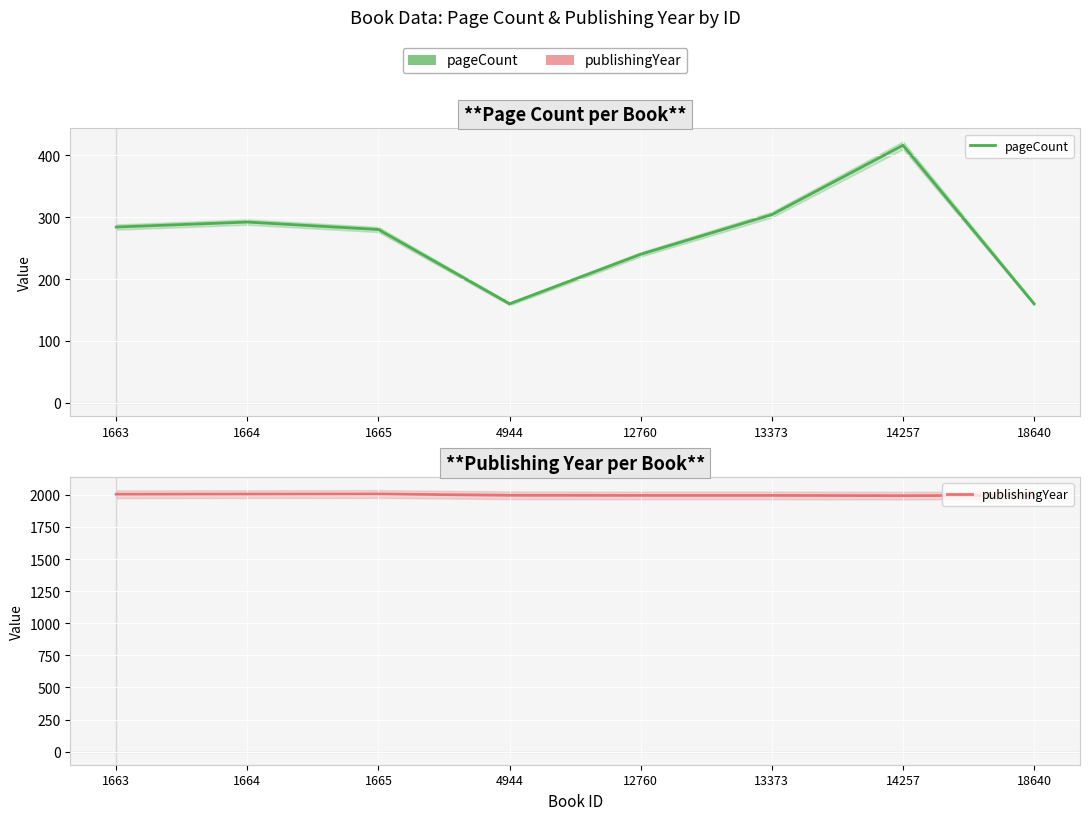

At which category does pageCount reach its first local peak?

1664